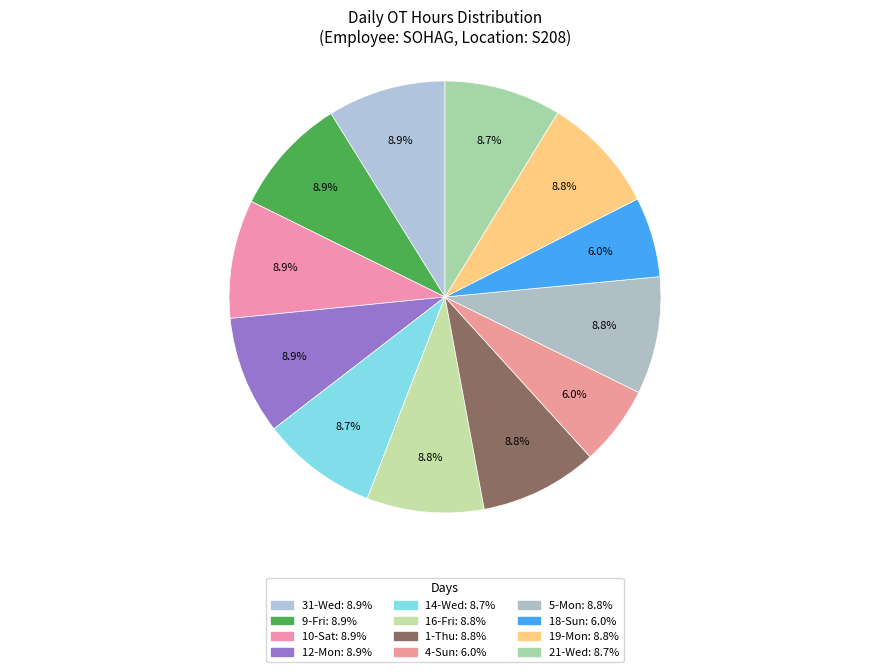

How many slices are in this pie chart?

12